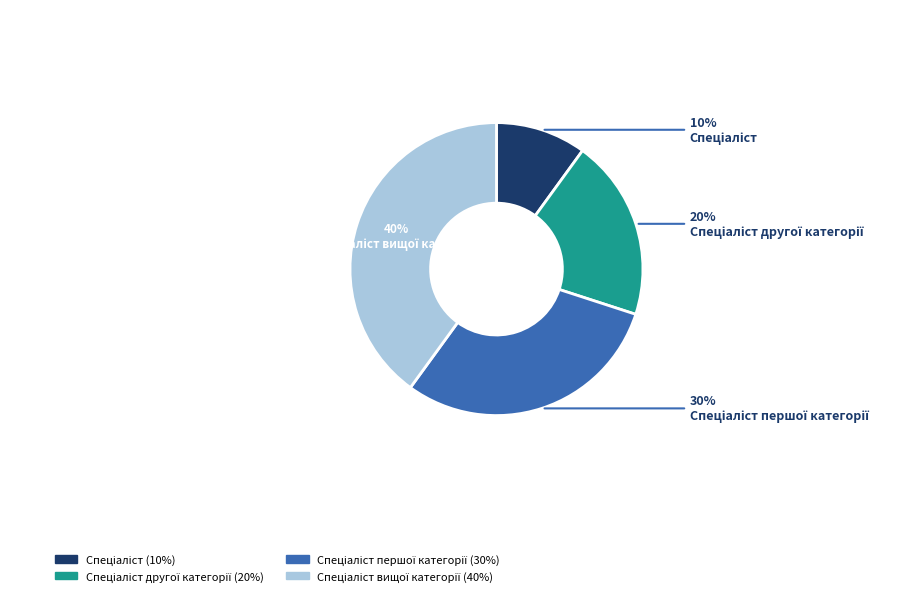

To the nearest percent, what is the average slice percentage?

25%